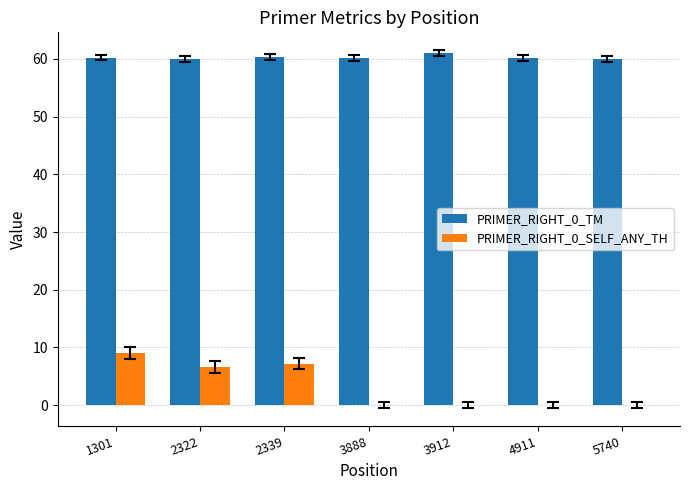

What is the highest value of the PRIMER_RIGHT_0_TM series?

61.0